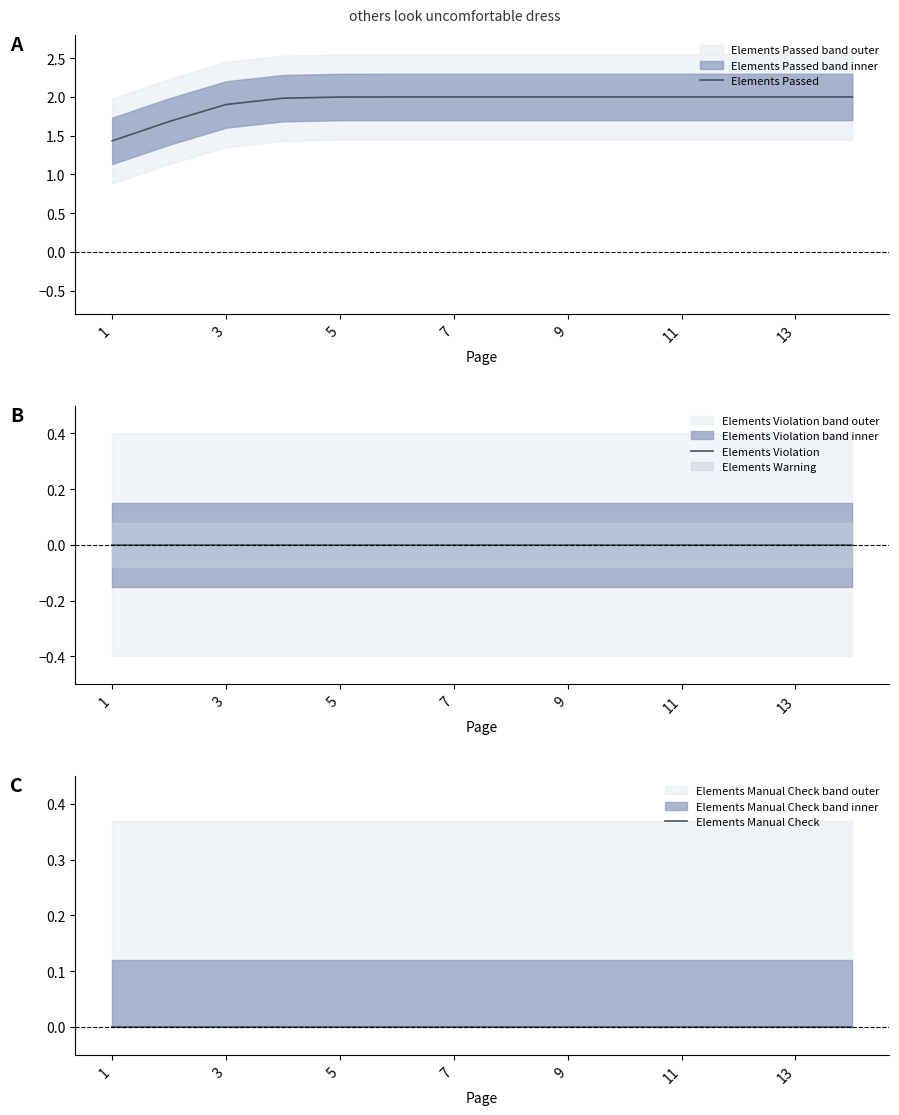

Between 5 and 11, which is larger?

11